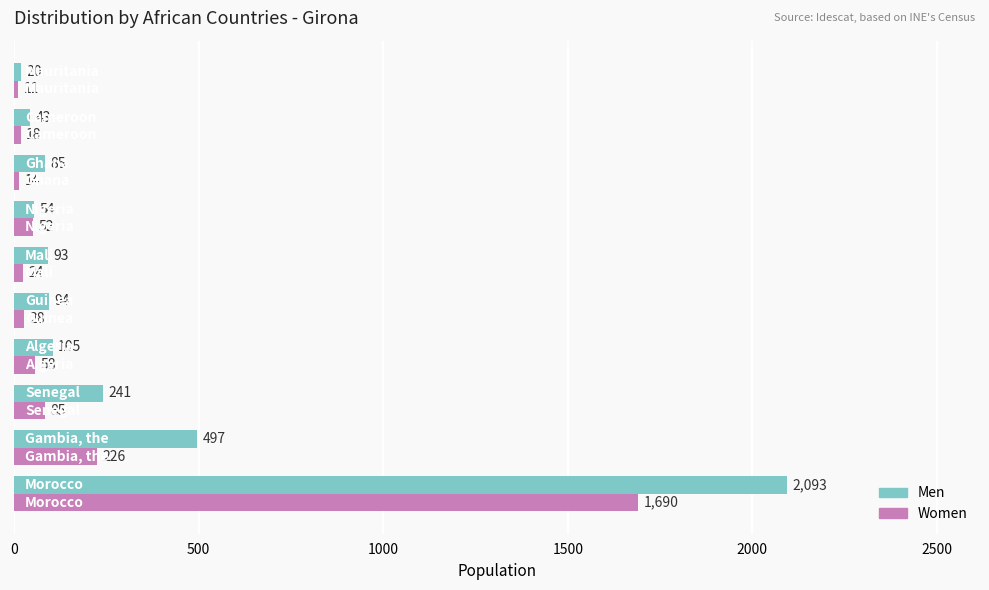

What is the highest value of the Women series?

1690